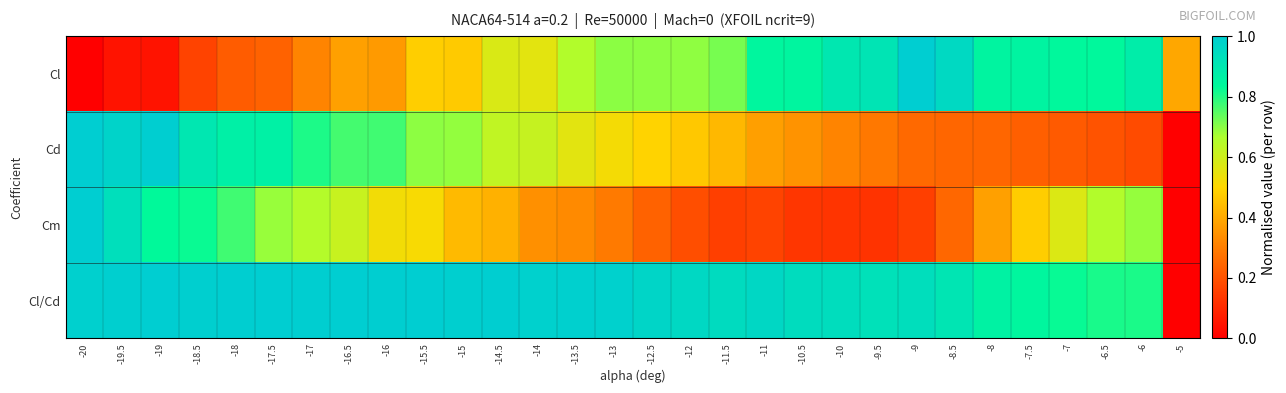

Reading right to left, list all the values displayed in this chart.

Cl: -5=0.4	-6=0.9	-6.5=0.8	-7=0.8	-7.5=0.9	-8=0.9	-8.5=1.0	-9=1.0	-9.5=0.9	-10=0.9	-10.5=0.8	-11=0.8	-11.5=0.7	-12=0.7	-12.5=0.7	-13=0.7	-13.5=0.7	-14=0.6	-14.5=0.6	-15=0.5	-15.5=0.5	-16=0.4	-16.5=0.4	-17=0.3	-17.5=0.2	-18=0.2	-18.5=0.2	-19=0.0	-19.5=0.0	-20=0.0
Cd: -5=0.0	-6=0.2	-6.5=0.2	-7=0.2	-7.5=0.2	-8=0.2	-8.5=0.2	-9=0.3	-9.5=0.3	-10=0.3	-10.5=0.3	-11=0.4	-11.5=0.4	-12=0.5	-12.5=0.5	-13=0.5	-13.5=0.6	-14=0.6	-14.5=0.6	-15=0.7	-15.5=0.7	-16=0.8	-16.5=0.8	-17=0.8	-17.5=0.9	-18=0.9	-18.5=0.9	-19=1.0	-19.5=1.0	-20=1.0
Cm: -5=0.0	-6=0.7	-6.5=0.7	-7=0.6	-7.5=0.5	-8=0.4	-8.5=0.2	-9=0.2	-9.5=0.1	-10=0.1	-10.5=0.1	-11=0.2	-11.5=0.2	-12=0.2	-12.5=0.2	-13=0.3	-13.5=0.3	-14=0.3	-14.5=0.4	-15=0.4	-15.5=0.5	-16=0.5	-16.5=0.6	-17=0.7	-17.5=0.7	-18=0.8	-18.5=0.8	-19=0.8	-19.5=0.9	-20=1.0
Cl/Cd: -5=0.0	-6=0.8	-6.5=0.8	-7=0.8	-7.5=0.8	-8=0.9	-8.5=0.9	-9=0.9	-9.5=0.9	-10=0.9	-10.5=0.9	-11=1.0	-11.5=0.9	-12=1.0	-12.5=1.0	-13=1.0	-13.5=1.0	-14=1.0	-14.5=1.0	-15=1.0	-15.5=1.0	-16=1.0	-16.5=1.0	-17=1.0	-17.5=1.0	-18=1.0	-18.5=1.0	-19=1.0	-19.5=1.0	-20=1.0